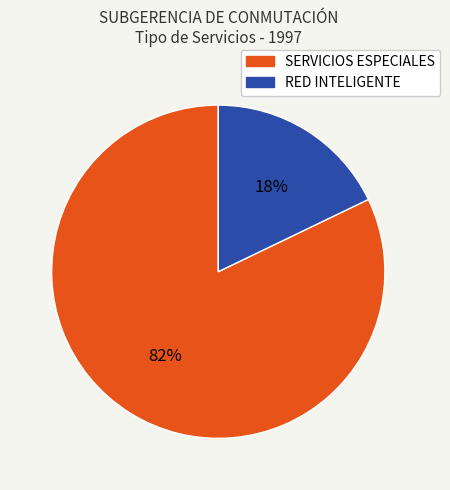

Rank the categories by value from lowest to highest.

RED INTELIGENTE, SERVICIOS ESPECIALES